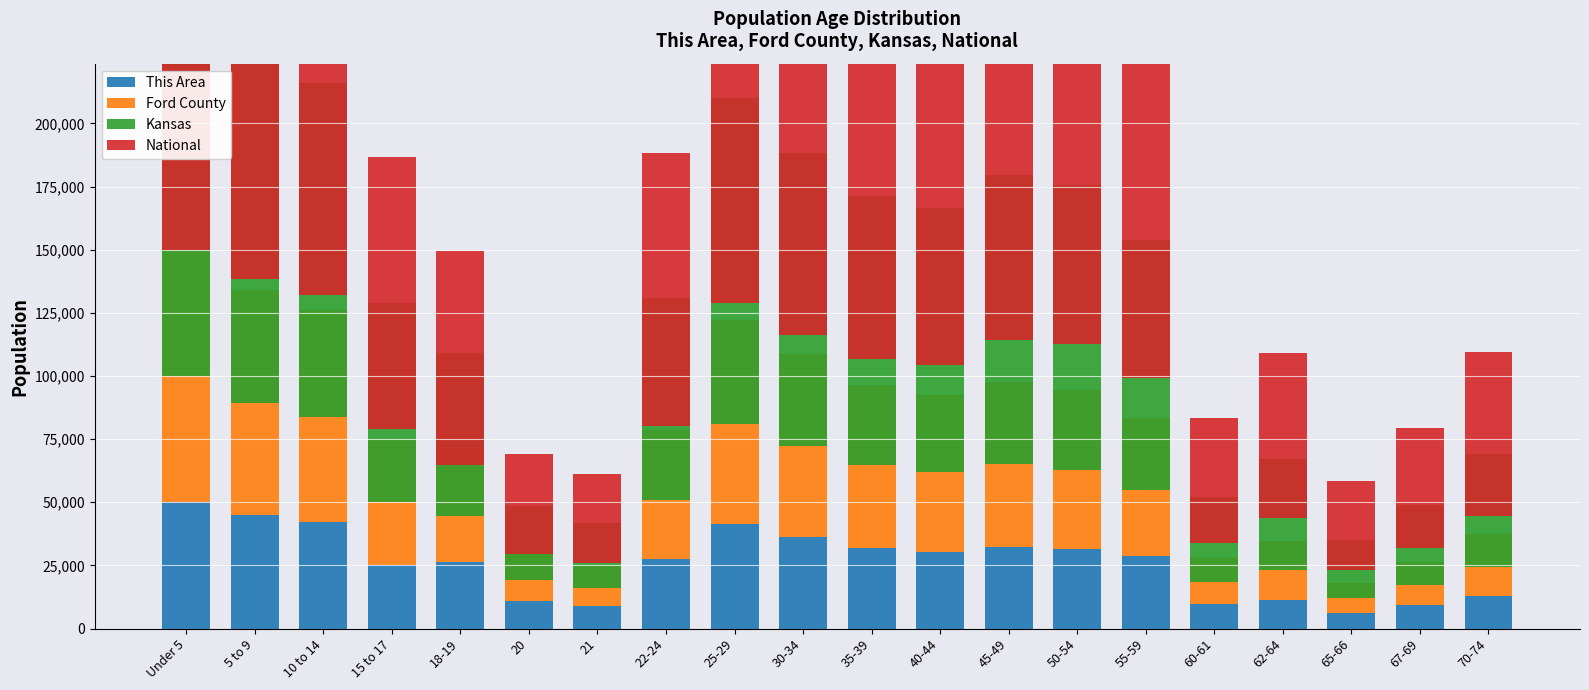

How many groups of bars are there?

20